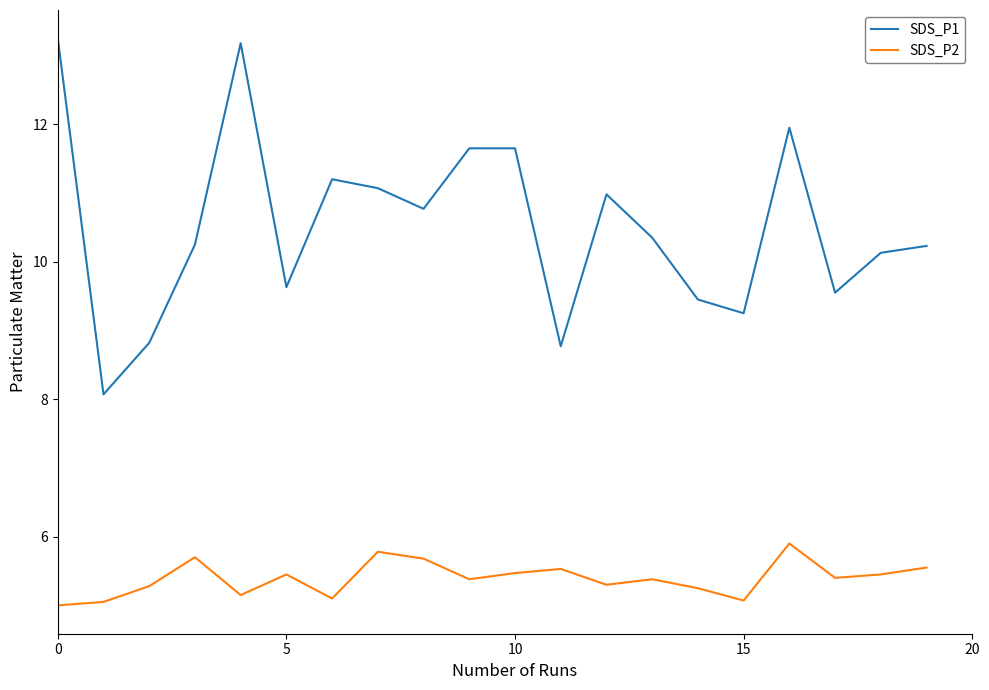

Rank the series by their average value, from lowest to highest.

SDS_P2, SDS_P1